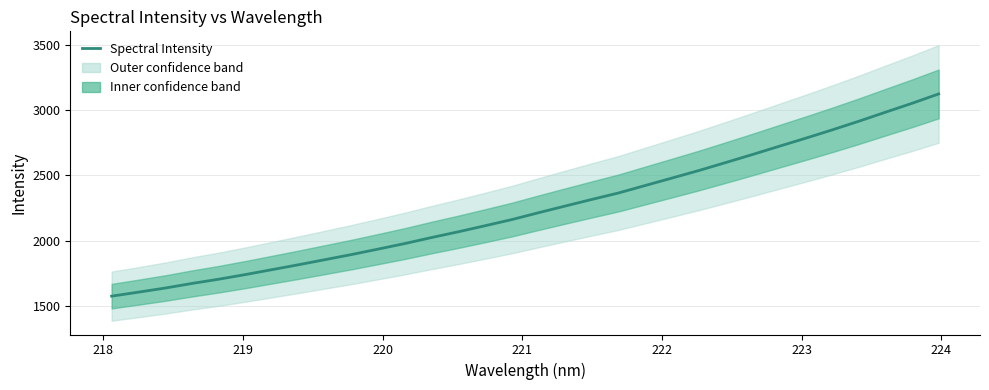

How many values exceed 2214?

16